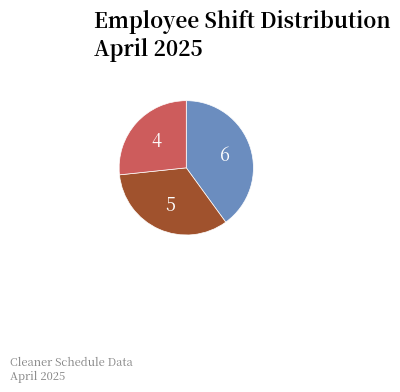

Is there any slice that represents more than half of the pie?

No